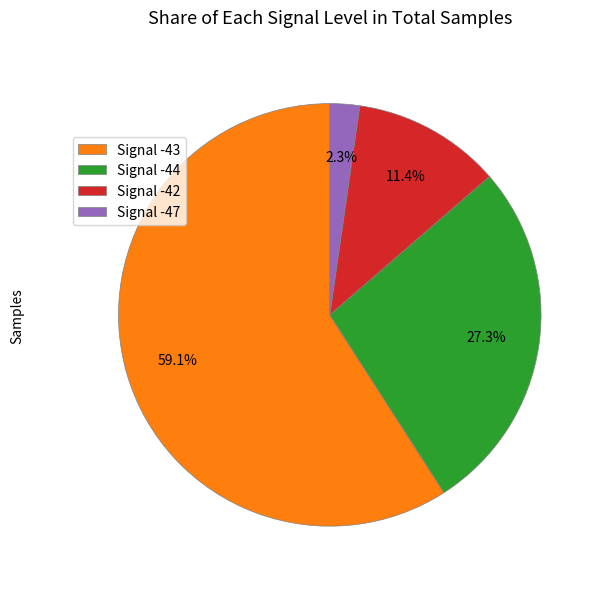

How many segments does this pie chart have?

4